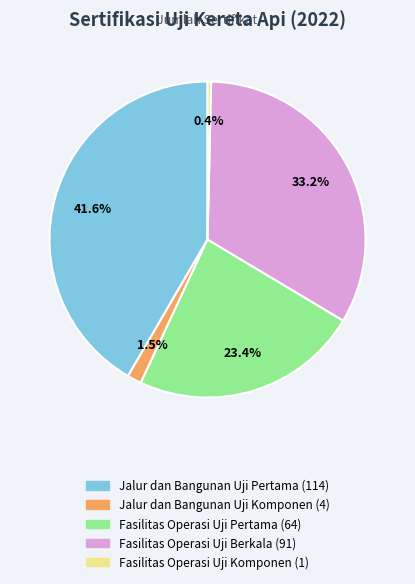

Is there any slice that represents more than half of the pie?

No